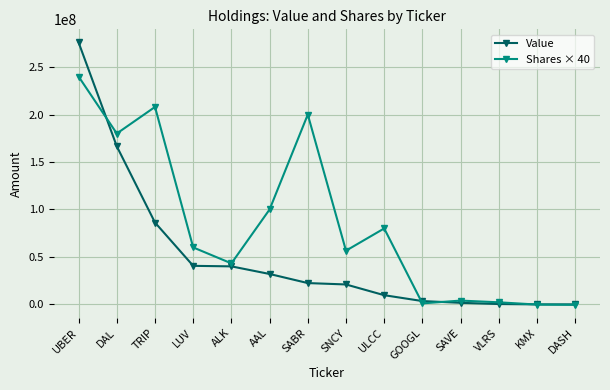

Which series has the widest spread of values?

Value